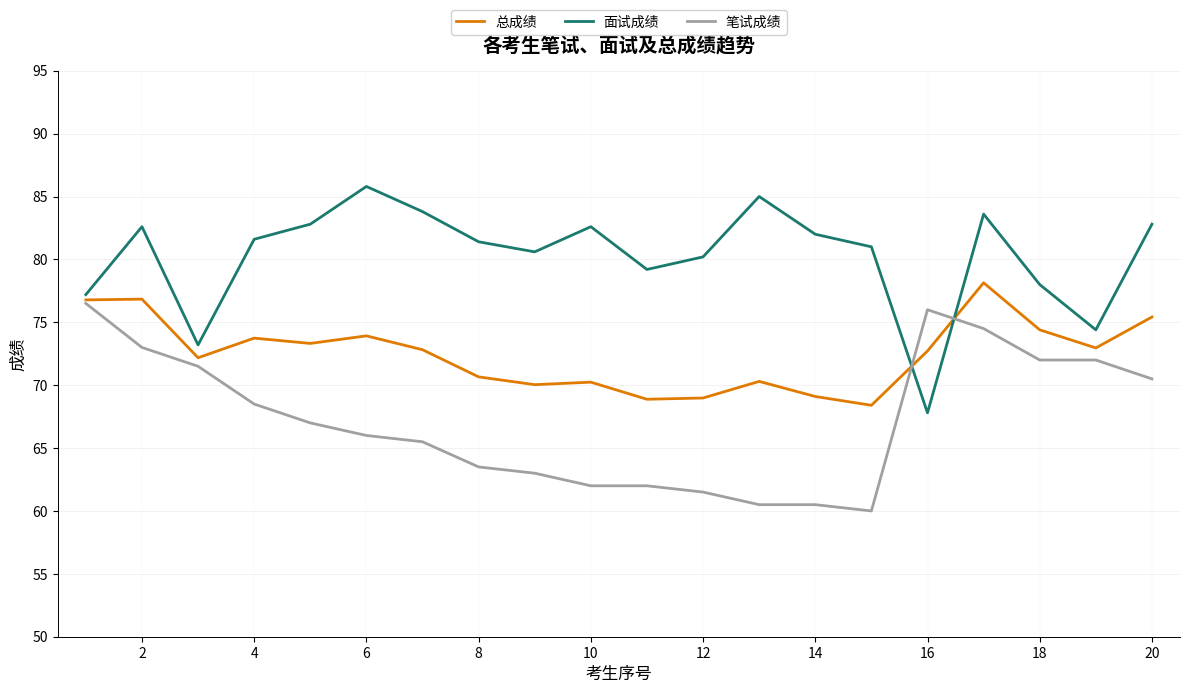

What is the minimum value for 笔试成绩?

60.0